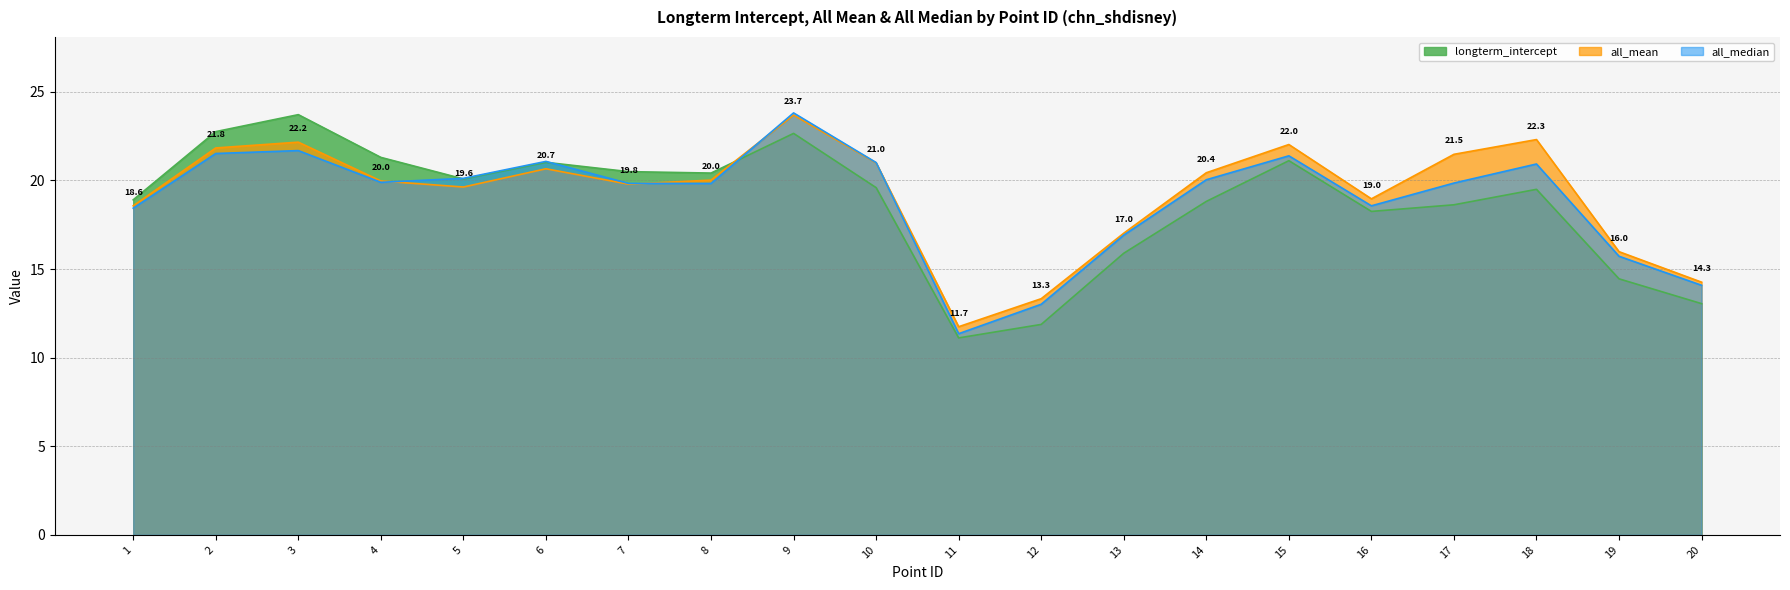

Reading left to right, transcribe all the data shown in this chart.

longterm_intercept: 1=18.9	2=22.8	3=23.7	4=21.3	5=20.1	6=21.0	7=20.5	8=20.4	9=22.7	10=19.6	11=11.1	12=11.9	13=15.9	14=18.8	15=21.1	16=18.3	17=18.6	18=19.5	19=14.4	20=13.0
all_mean: 1=18.6	2=21.8	3=22.2	4=20.0	5=19.6	6=20.7	7=19.8	8=20.0	9=23.7	10=21.0	11=11.7	12=13.3	13=17.0	14=20.4	15=22.0	16=19.0	17=21.5	18=22.3	19=16.0	20=14.3
all_median: 1=18.4	2=21.5	3=21.7	4=19.9	5=20.1	6=21.1	7=19.8	8=19.8	9=23.8	10=21.0	11=11.4	12=13.0	13=16.9	14=20.0	15=21.4	16=18.6	17=19.9	18=20.9	19=15.7	20=14.1